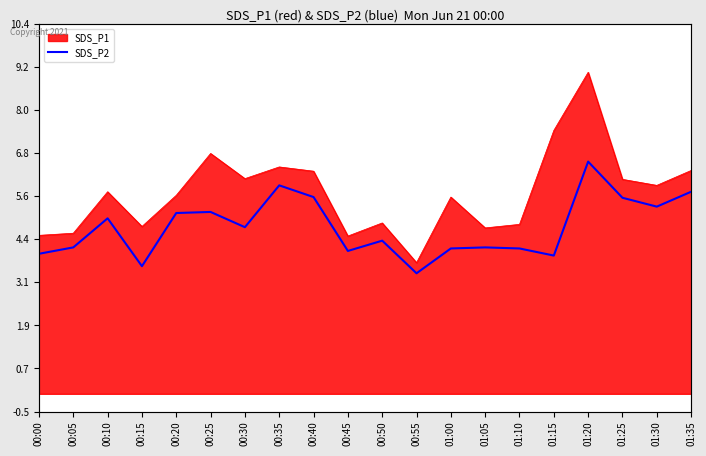

True or false: there are more than 1 points higher than both neighbors.

True